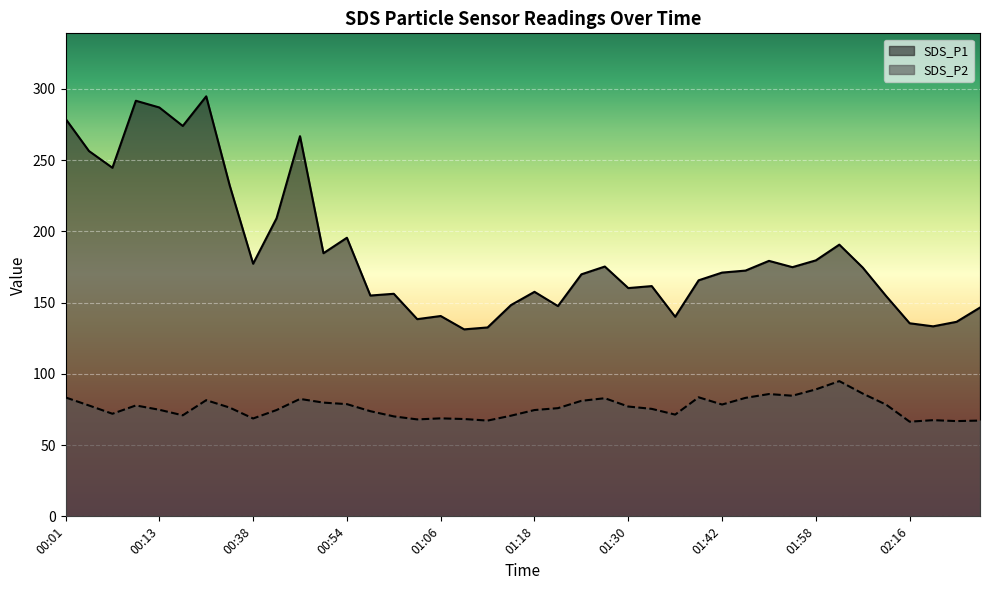

Where is SDS_P2 nearest to the value 80?

00:51